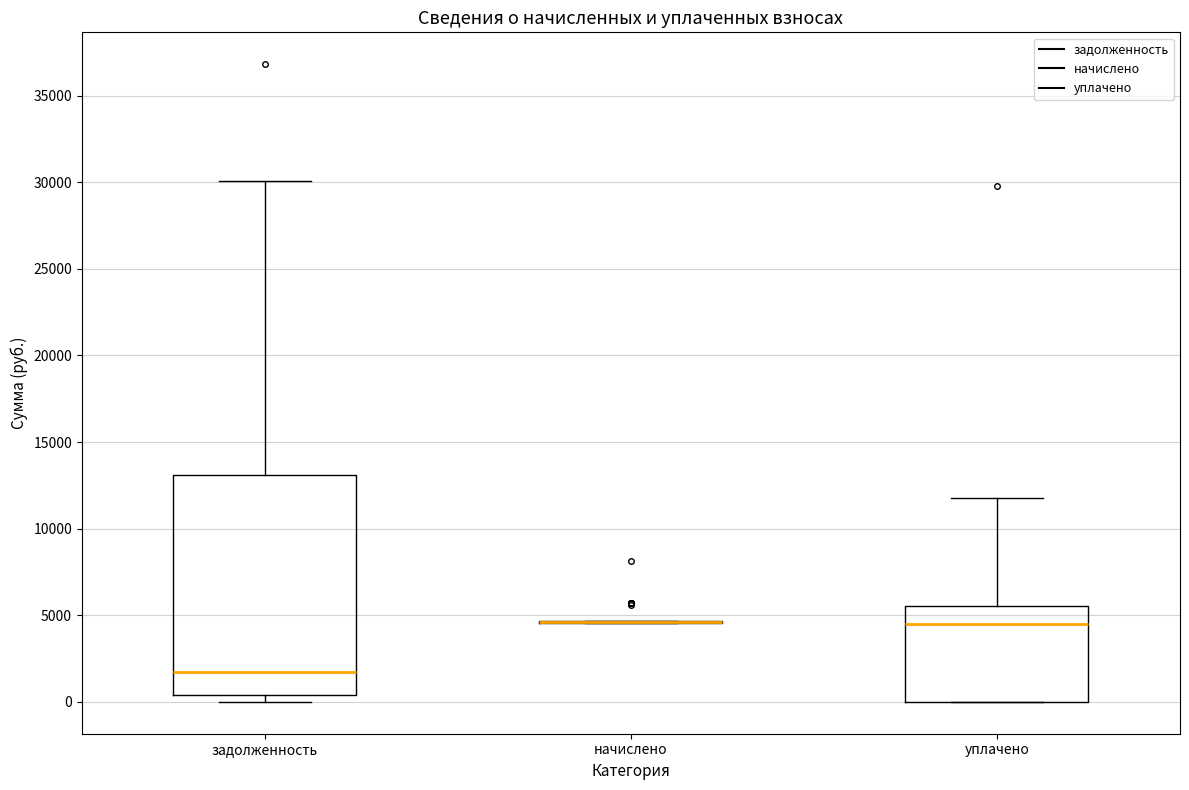

Reading left to right, transcribe this box plot: for each box, give where its median line is, the range the box spans, and where its two whiskers end, as read against the y-axis. The values are not printed on the chart, so give them approximately, as read against the axis.

задолженность: median 1500, box 500 to 13000, whiskers 0 to 30000
начислено: box collapsed to a line at 4500, whiskers 4500 to 4500
уплачено: median 4500, box 0 to 5500, whiskers 0 to 11500